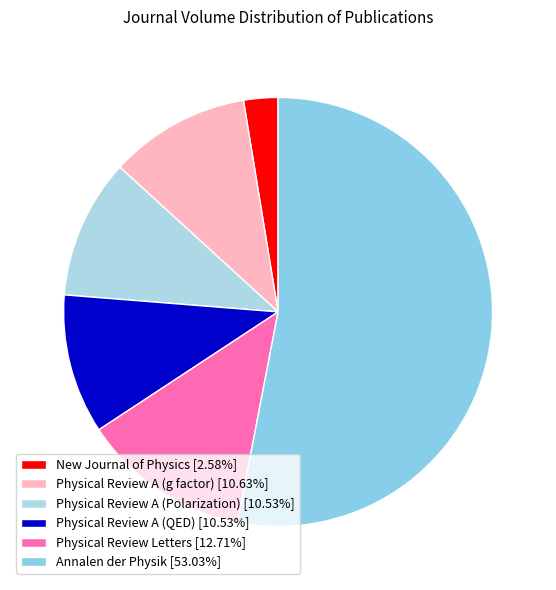

How many segments does this pie chart have?

6